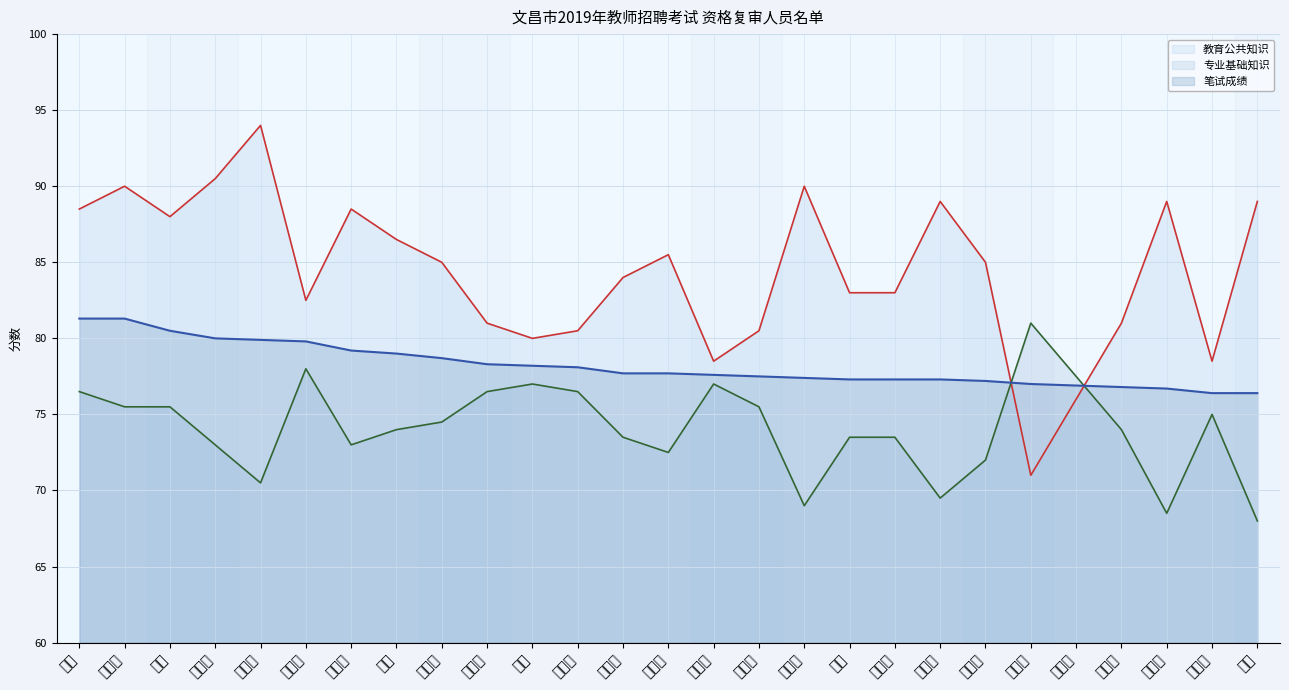

The value of 专业基础知识 at 文丽 is 18.3. True or false?

False